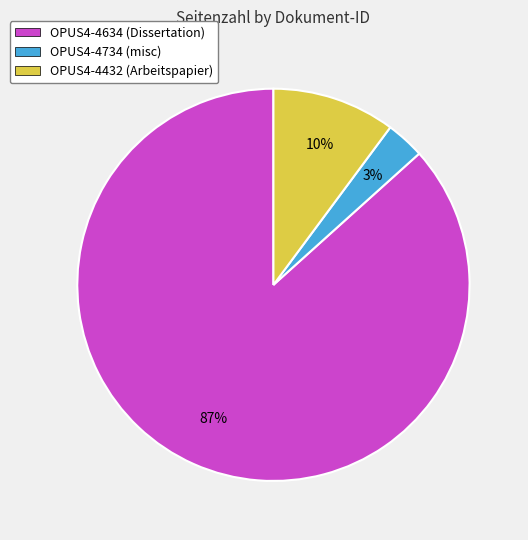

The OPUS4-4634 (Dissertation) slice represents 87% of the pie. True or false?

True